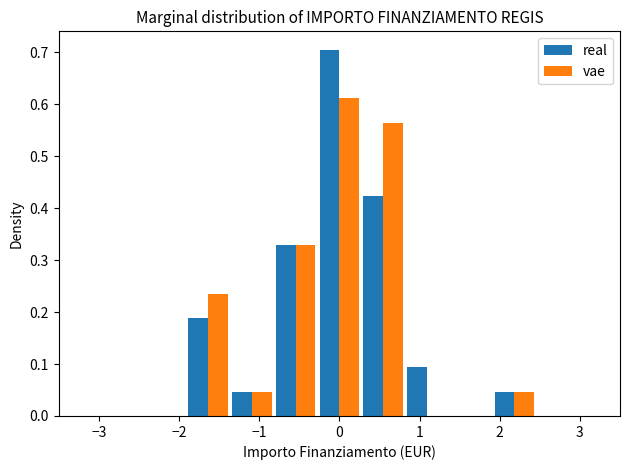

Reading left to right, list every range on the x-axis with the height of the bar of each series over it. Neither the bar edges nor the heights are printed on the chart, so give them approximately, as read against the axes.

-3.0 to -2.5: real=0	vae=0
-2.5 to -1.9: real=0	vae=0
-1.9 to -1.4: real=0.19	vae=0.24
-1.4 to -0.8: real=0.05	vae=0.05
-0.8 to -0.3: real=0.33	vae=0.33
-0.3 to 0.3: real=0.71	vae=0.61
0.3 to 0.8: real=0.42	vae=0.56
0.8 to 1.4: real=0.09	vae=0
1.4 to 1.9: real=0	vae=0
1.9 to 2.5: real=0.05	vae=0.05
2.5 to 3.0: real=0	vae=0